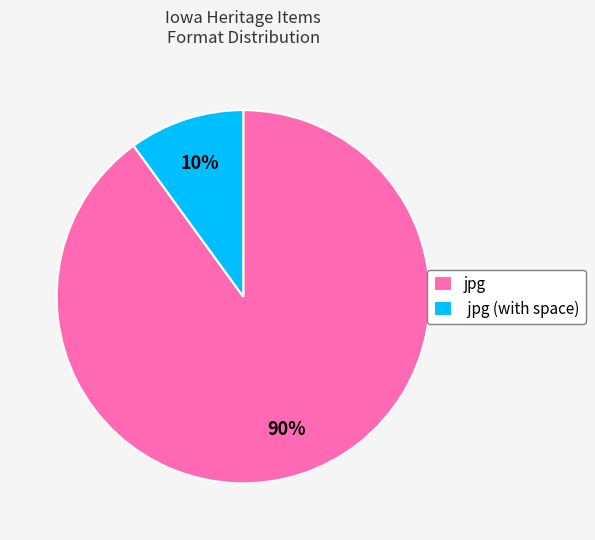

To the nearest percent, what portion does jpg represent?

90%